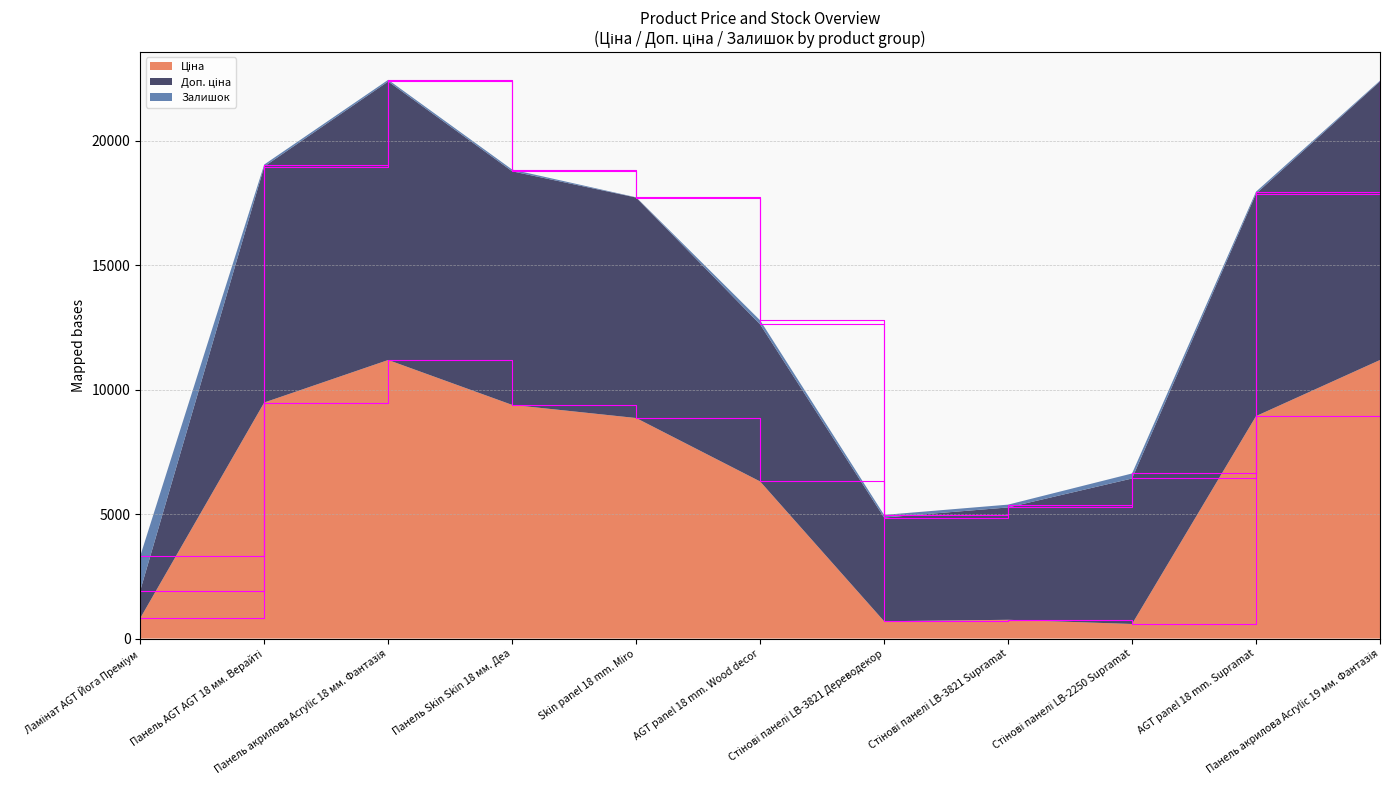

What is the difference between the highest and lowest values at AGT panel 18 mm. Wood decor?

6144.8